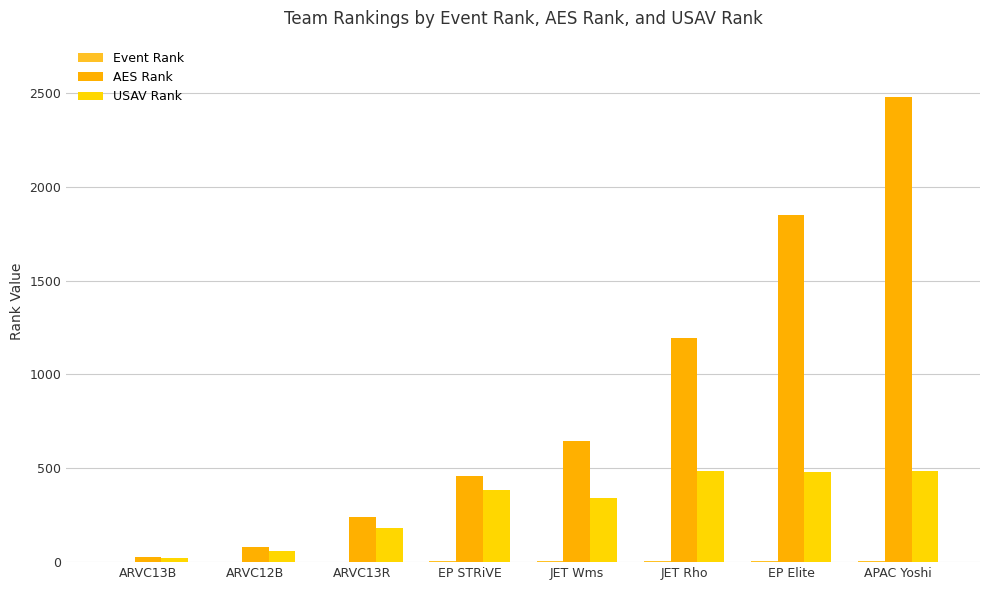

How many groups of bars are there?

8